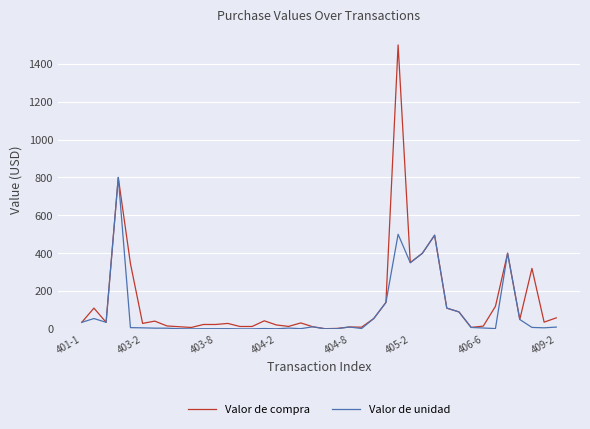

Rank the series by their maximum value, from lowest to highest.

Valor de unidad, Valor de compra